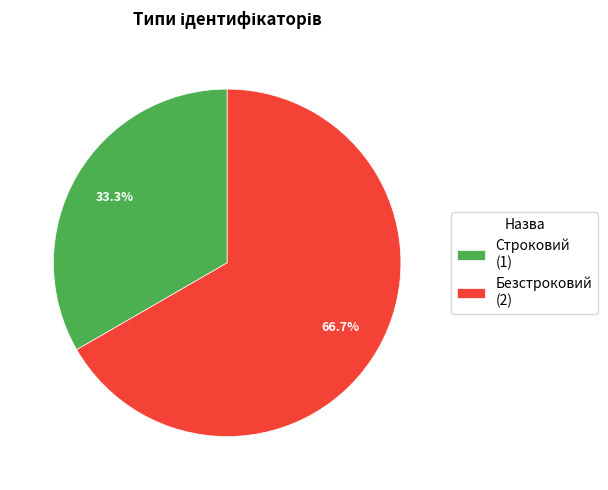

Is Строковий the majority of the pie?

No